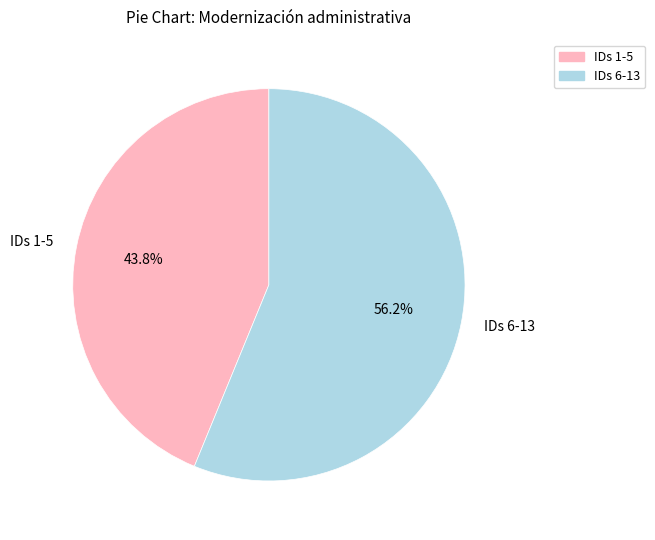

Is IDs 1-5 the majority of the pie?

No